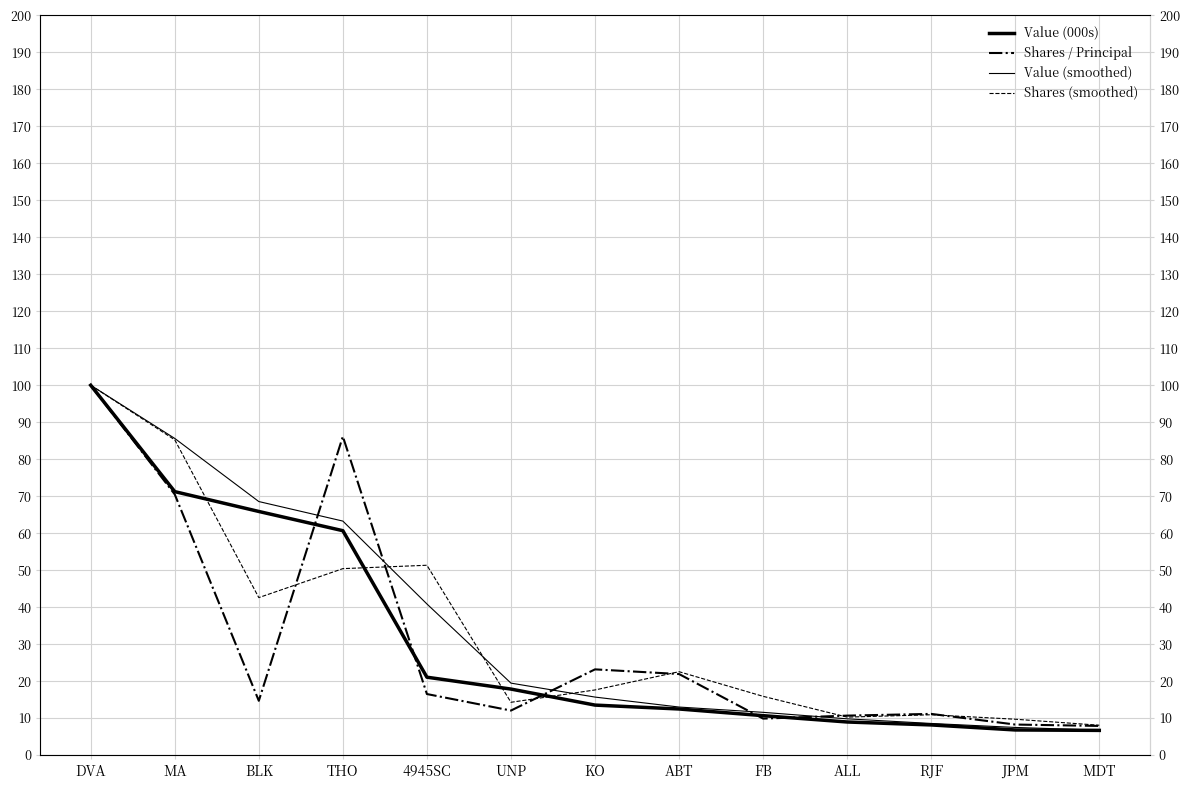

Where does the Shares (smoothed) series first go above 17?

DVA